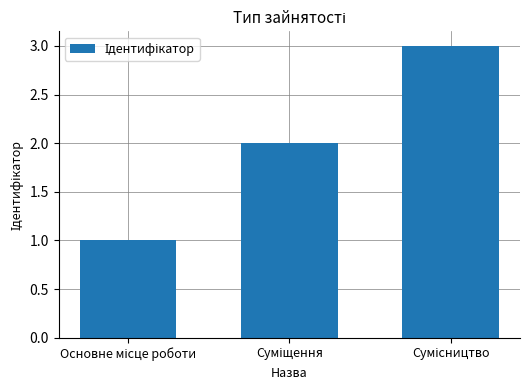

What is the sum of all values?

6